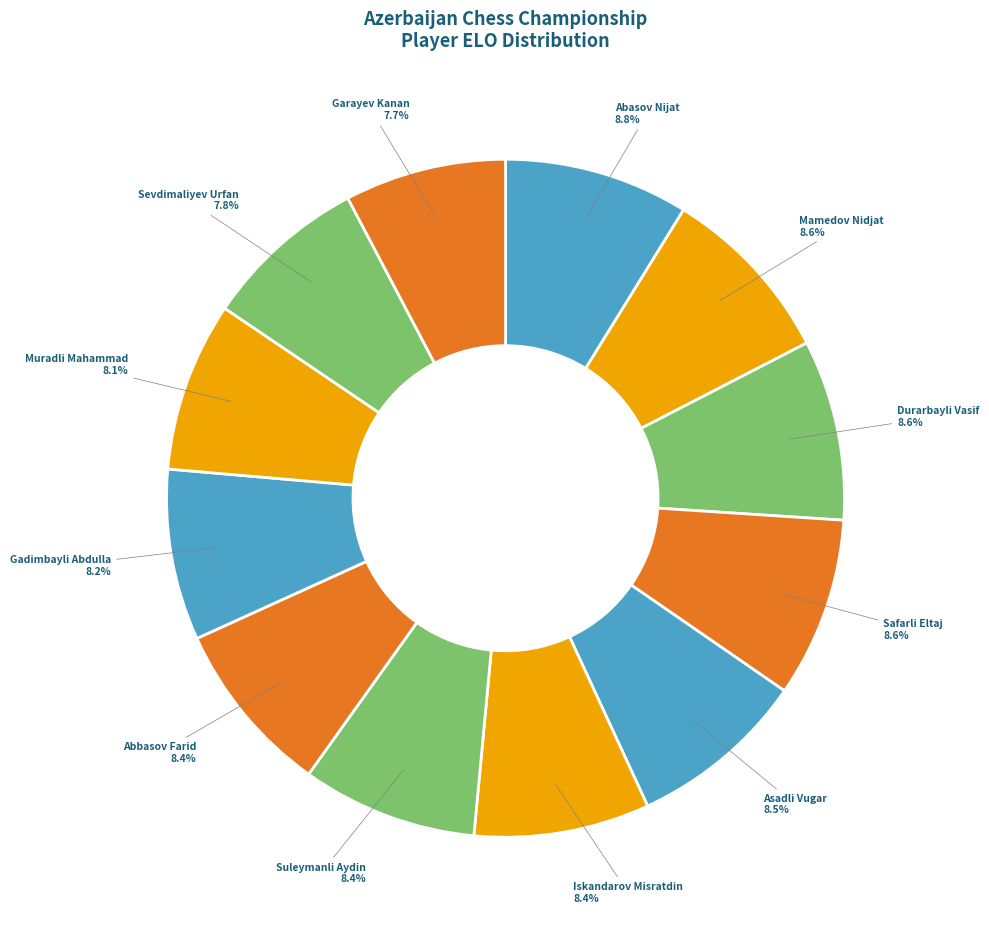

The Garayev Kanan slice represents 8% of the pie. True or false?

True